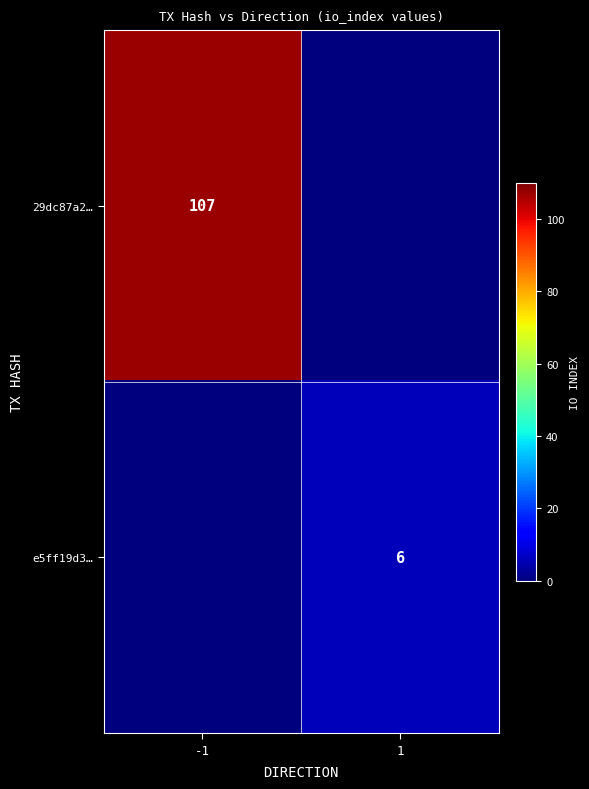

Which label corresponds to the smallest value in the chart?

1